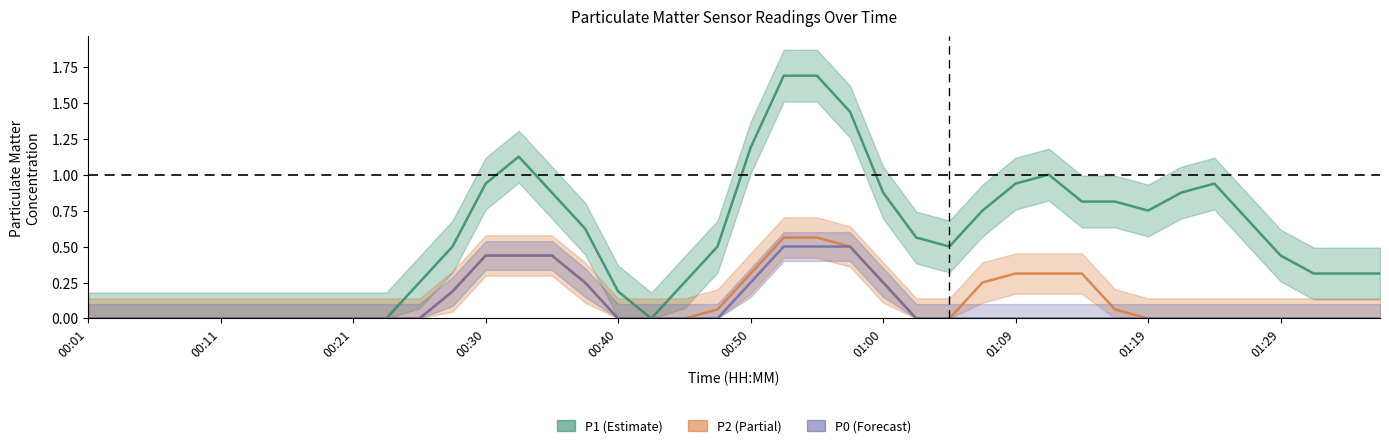

Does the chart have visible grid lines?

No